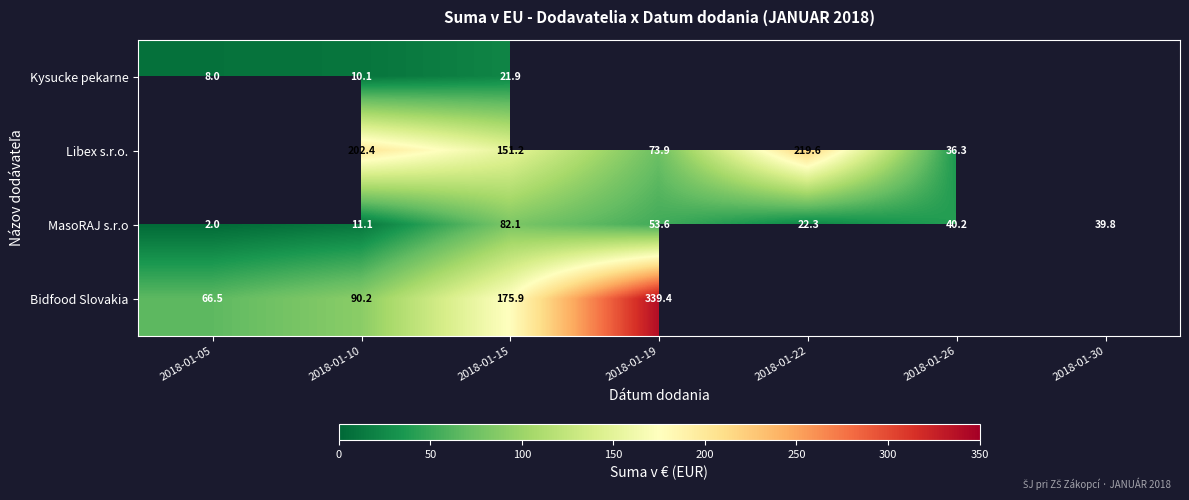

Is the value of MasoRAJ s.r.o at 2018-01-05 greater than the value of Bidfood Slovakia at 2018-01-10?

No